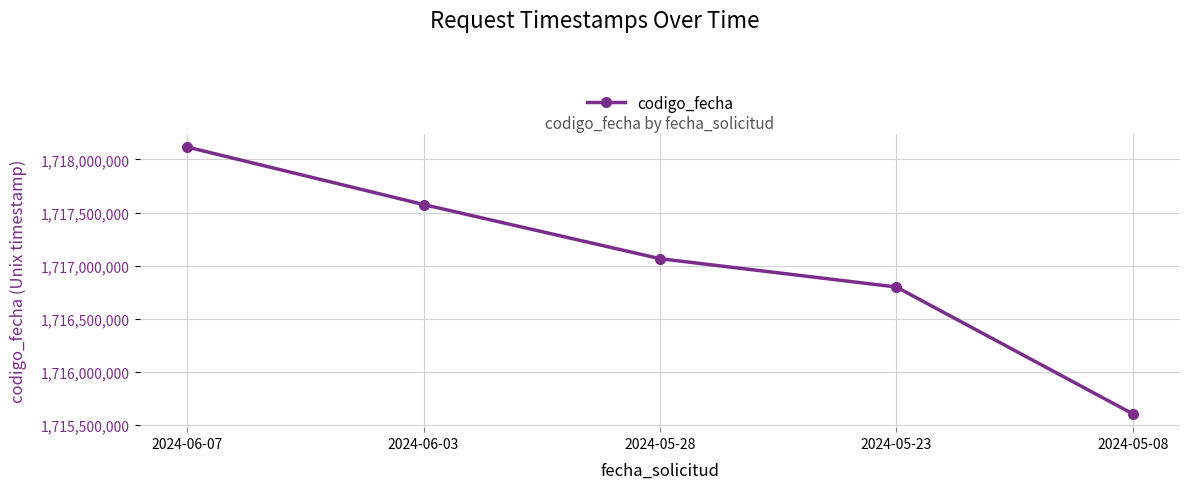

What is the difference between the maximum and minimum values?

2512192